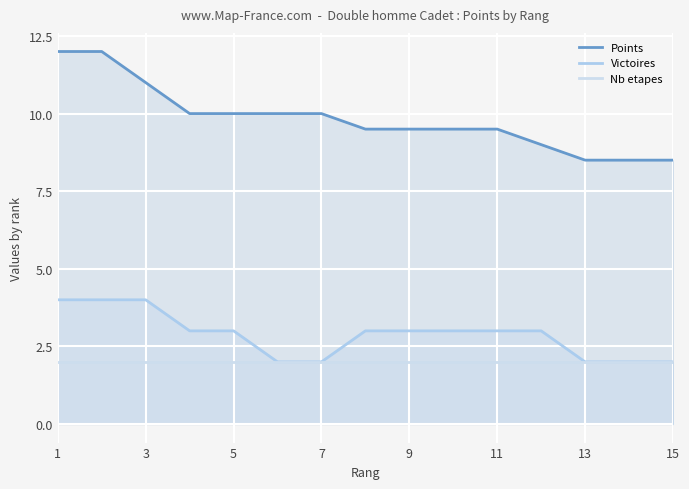

Which series has the largest range (max minus min)?

Points